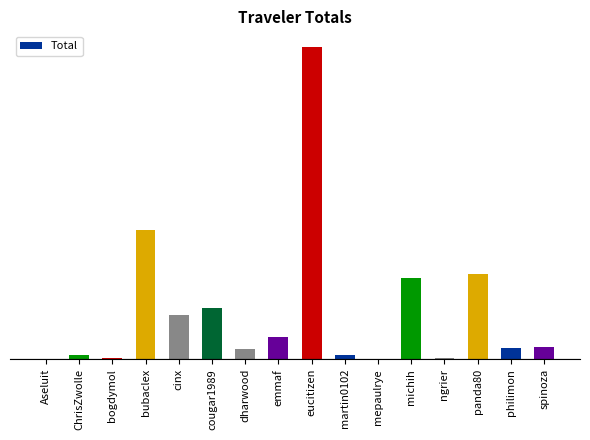

List the labels in order of value, largest first.

eucitizen, bubaclex, panda80, michih, cougar1989, cinx, emmaf, spinoza, philimon, dharwood, martin0102, ChrisZwolle, bogdymol, ngrier, Aseluit, mepaulrye